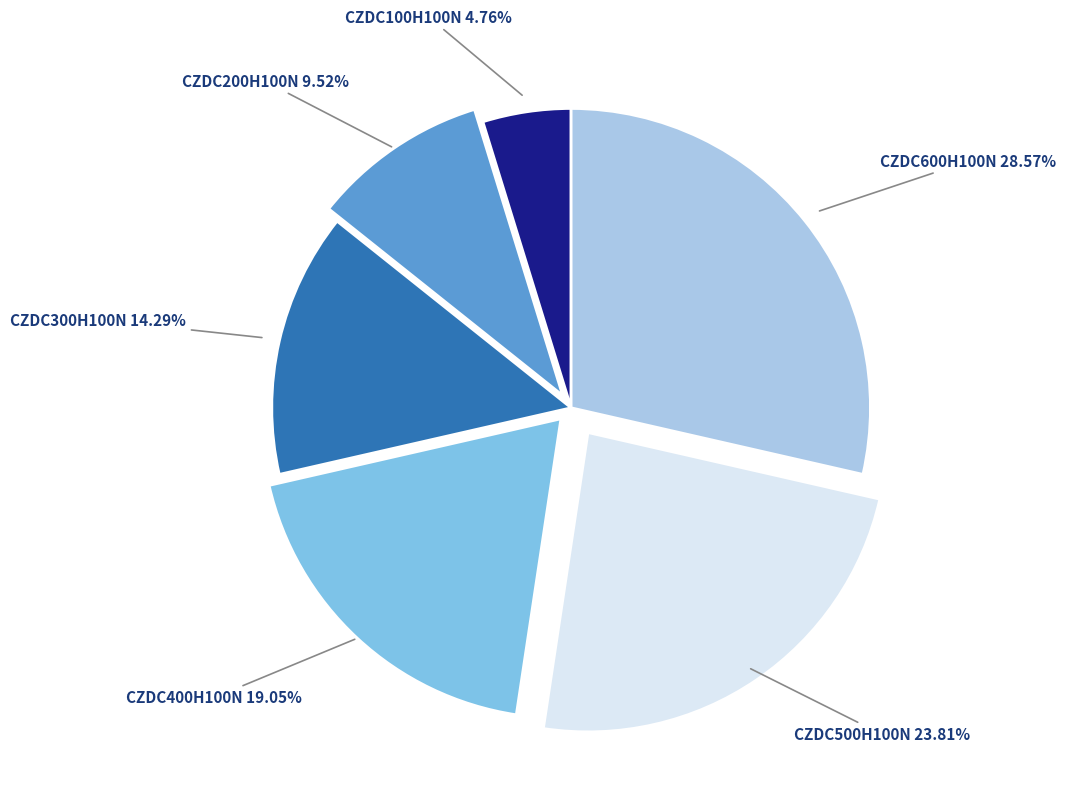

Which has a higher value, CZDC200H100N or CZDC500H100N?

CZDC500H100N